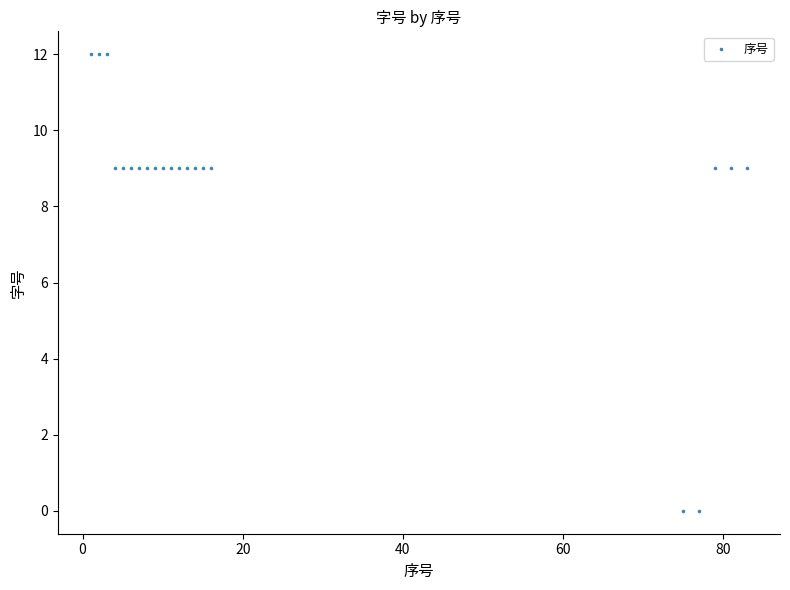

What is the range of Y values (max minus min)?

12